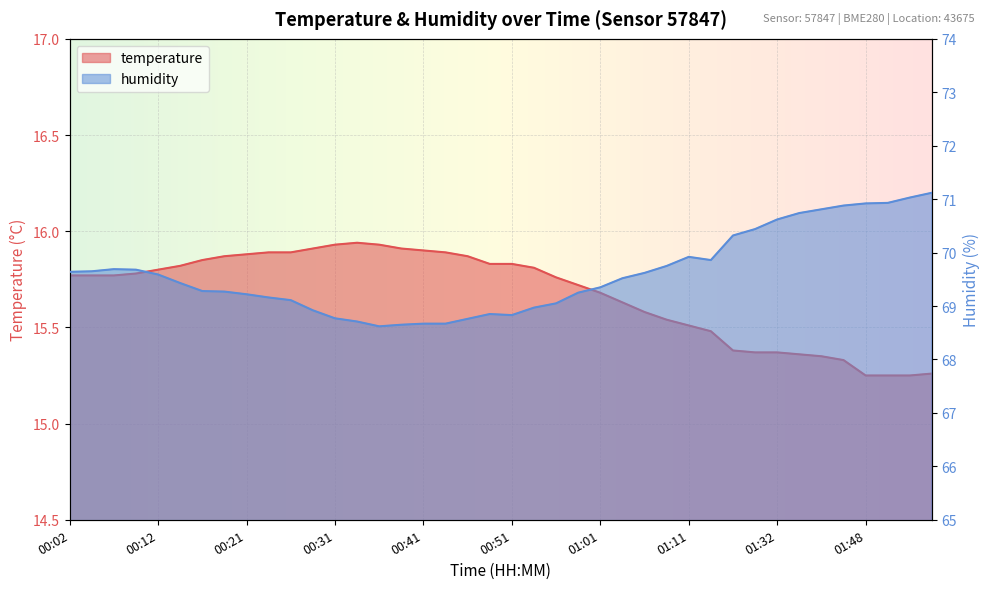

The temperature series shows 23.2 at 01:32. True or false?

False